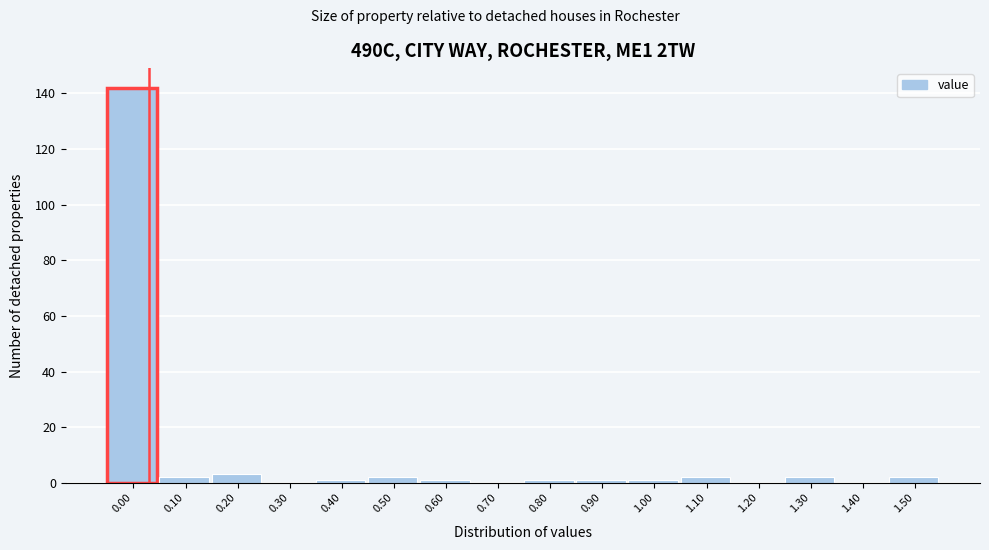

Reading right to left, list all the values displayed in this chart.

1.50=2	1.40=0	1.30=2	1.20=0	1.10=2	1.00=1	0.90=1	0.80=1	0.70=0	0.60=1	0.50=2	0.40=1	0.30=0	0.20=3	0.10=2	0.00=142